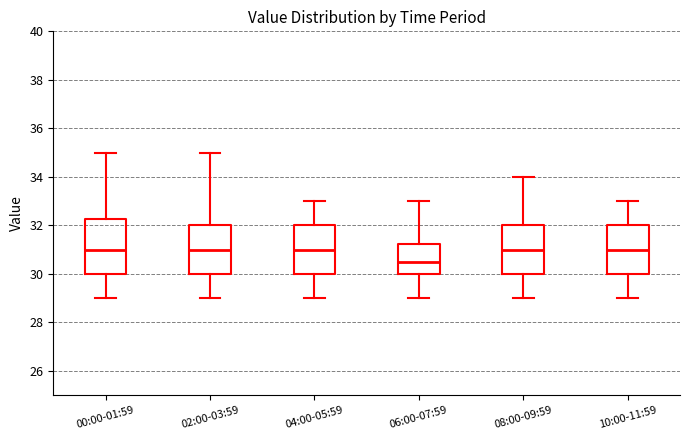

Comparing the boxes themselves (not the whiskers), which one is the tallest?

00:00-01:59